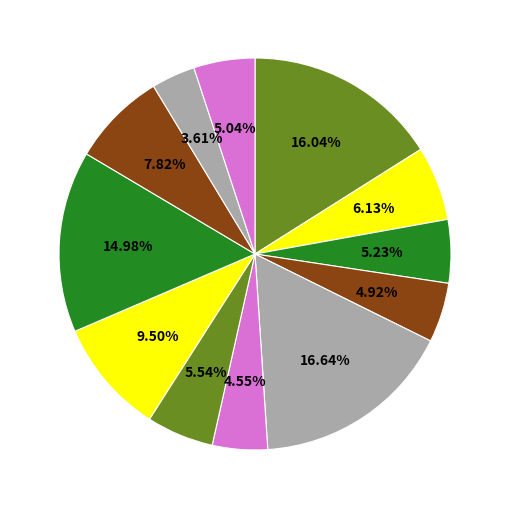

How many segments does this pie chart have?

12